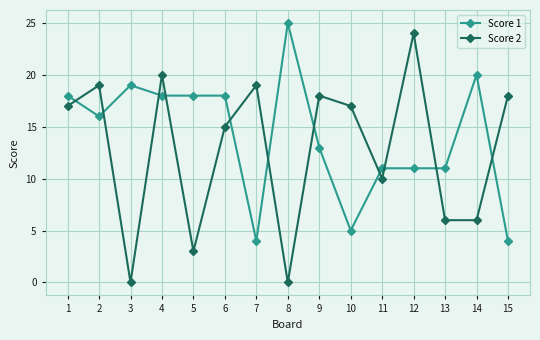

How many values in the Score 1 series are below 16?

7